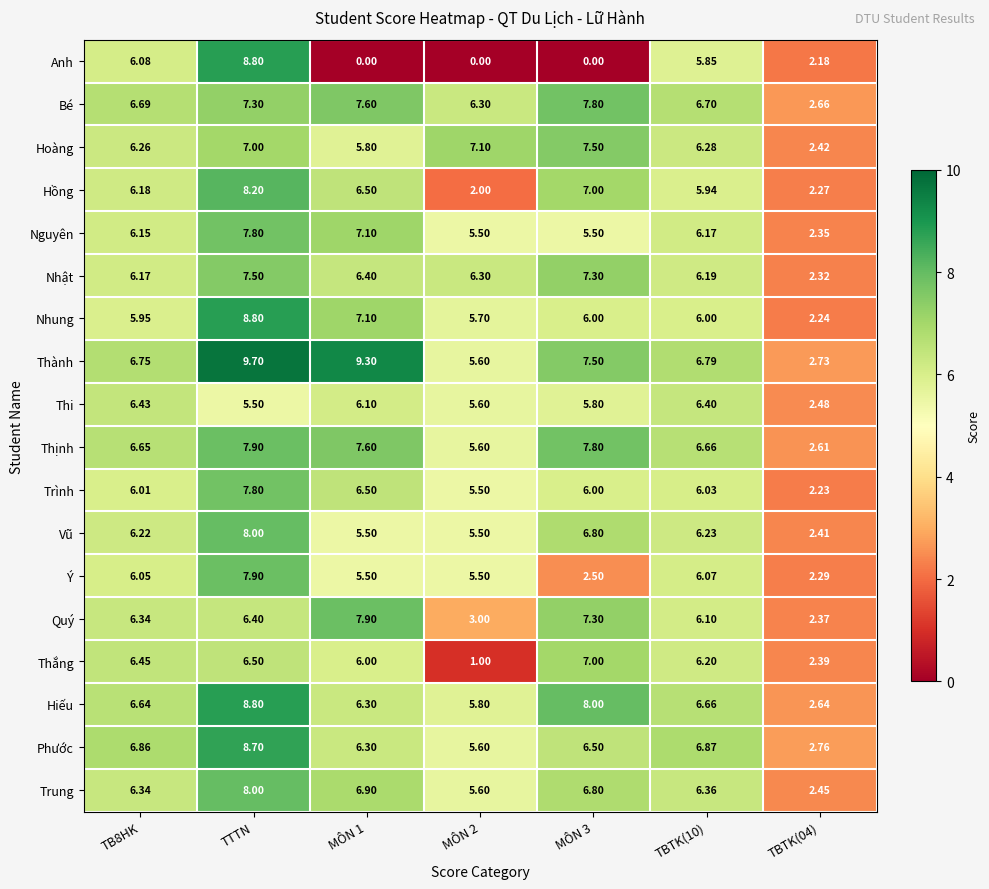

Which series changed the most between TB8HK and MÔN 3?

Anh